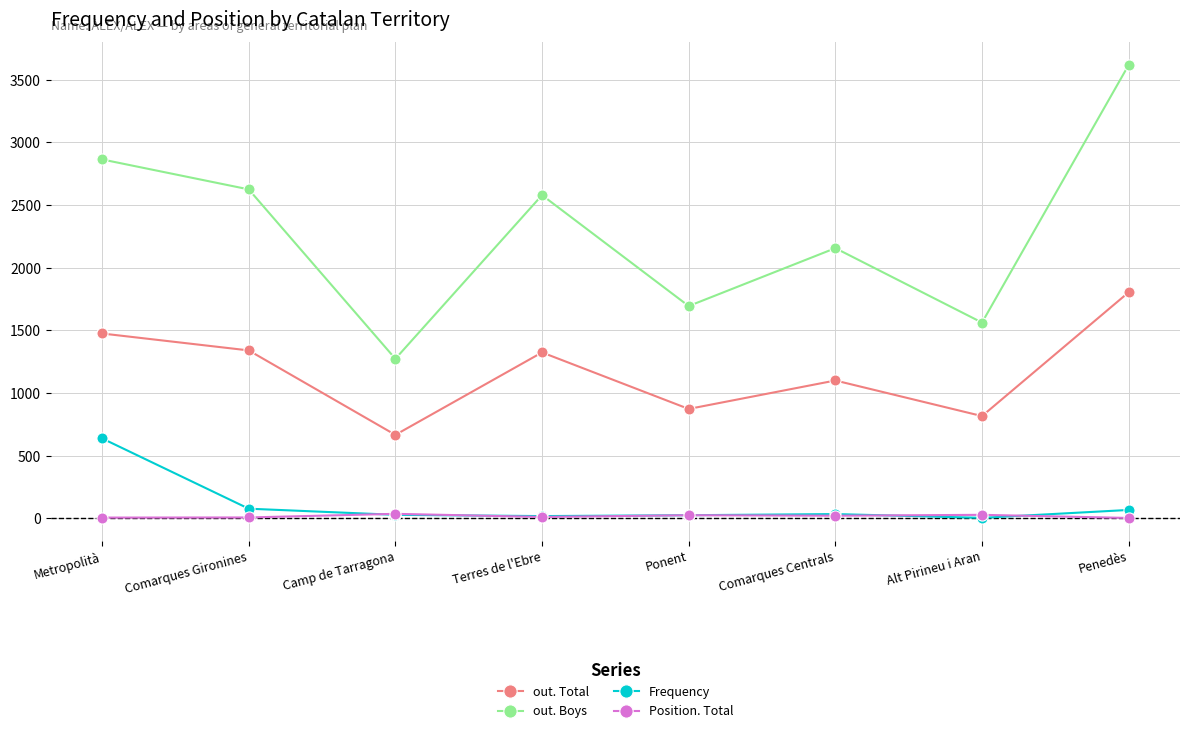

What is the minimum value shown in the chart?

3